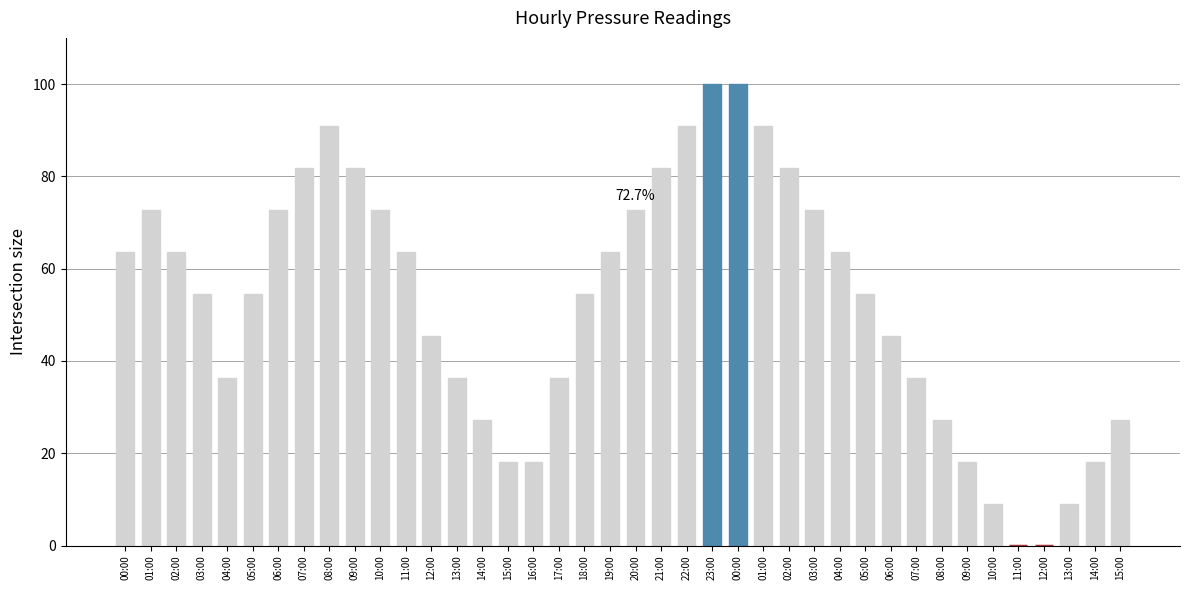

How many values exceed 54?

23